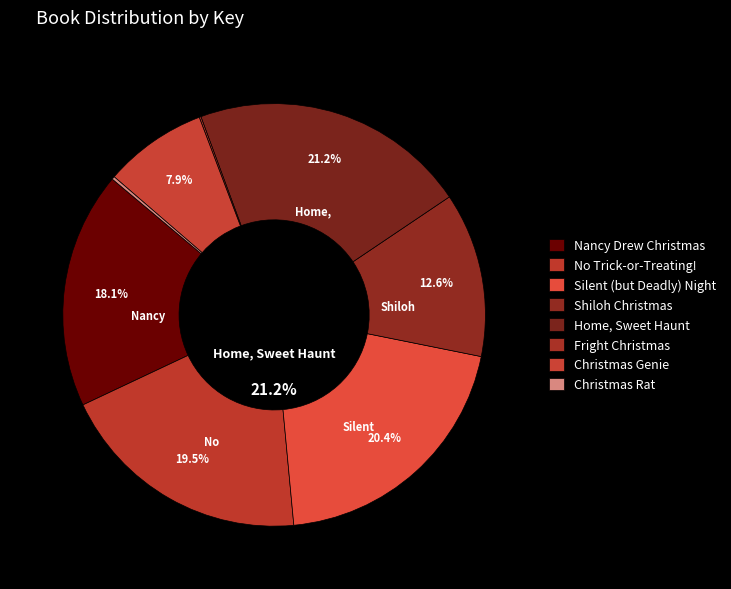

How many slices are in this pie chart?

8